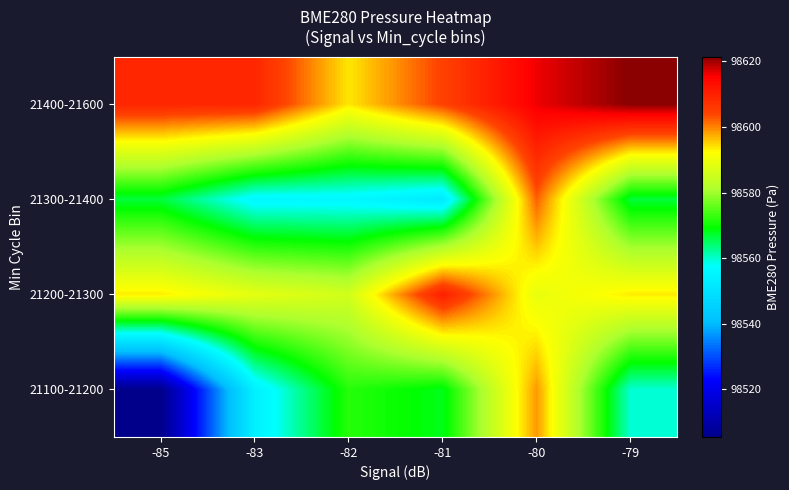

What is the total value across all series at -83?

394307.4